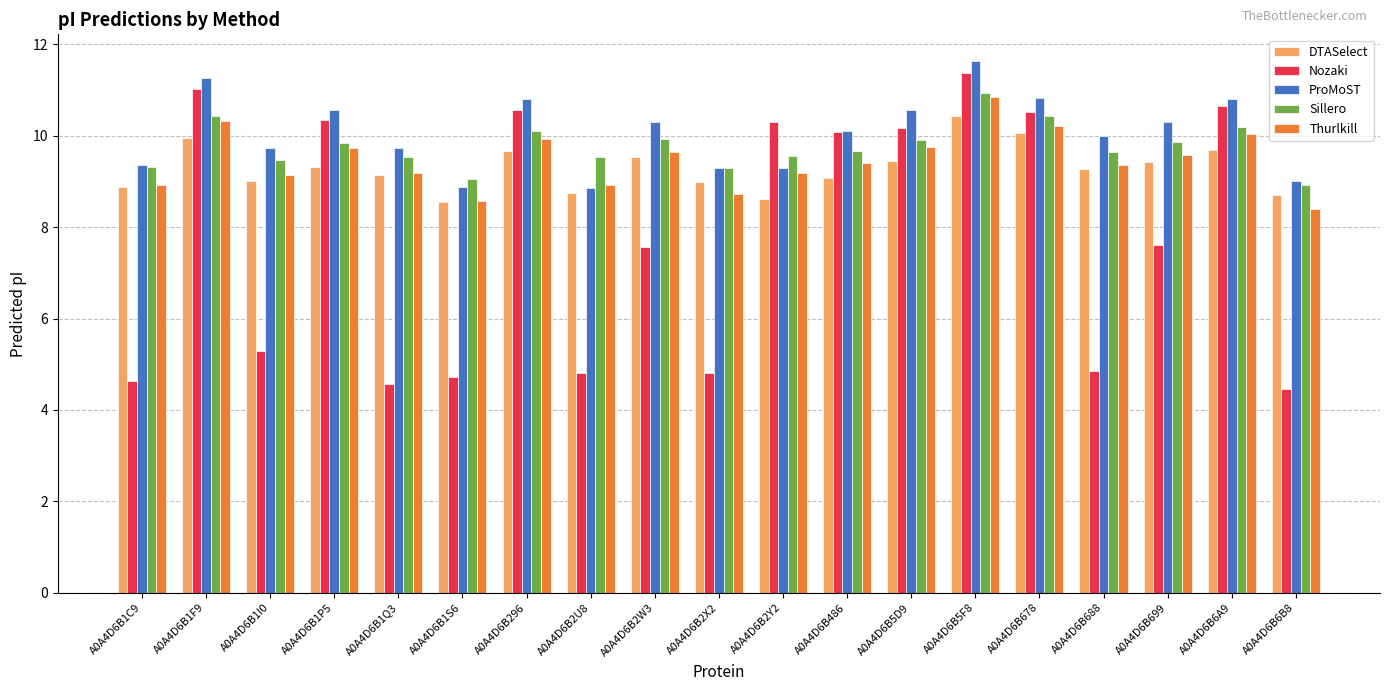

True or false: ProMoST has a value of 4.1 at A0A4D6B6B8.

False